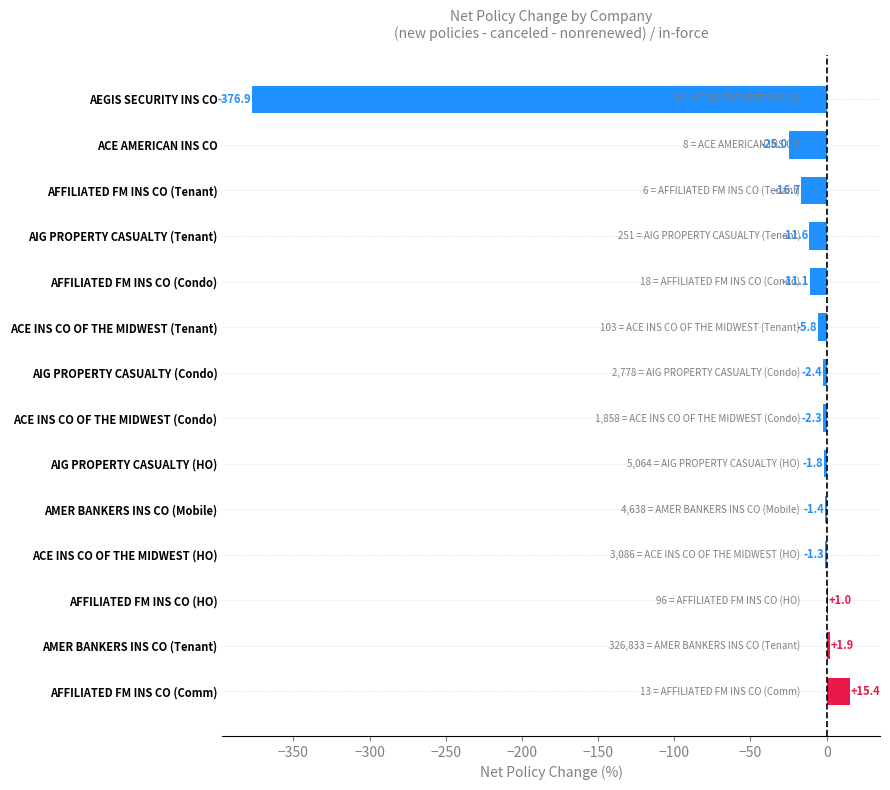

The chart shows a value of 1.0 at AFFILIATED FM INS CO (HO). True or false?

True